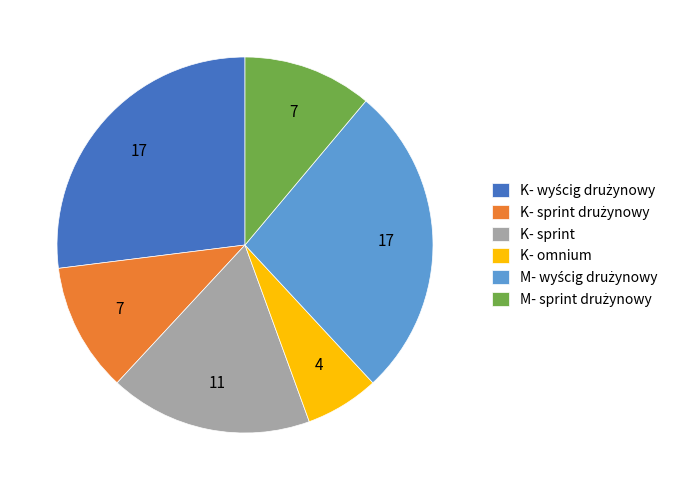

Which slice is the smallest?

K- omnium